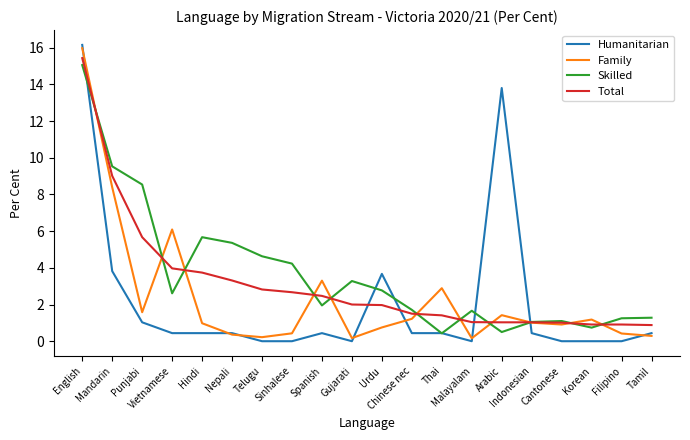

What is the lowest value of the Skilled series?

0.4